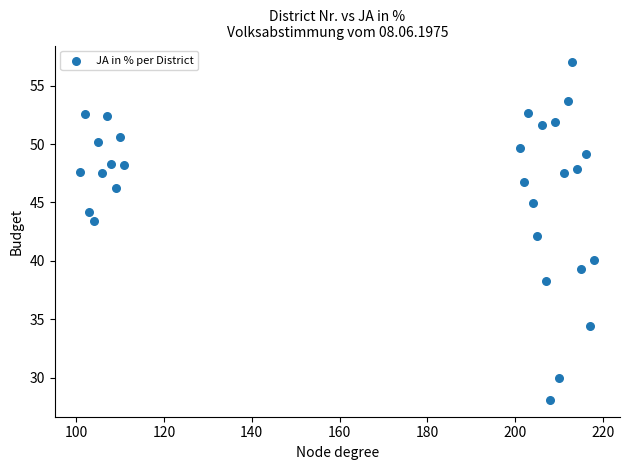

What is the range of X values (max minus min)?

117.0